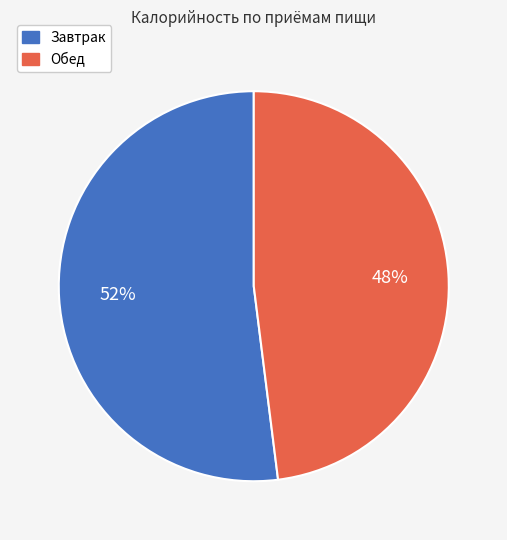

What is the largest slice in the pie chart?

Завтрак